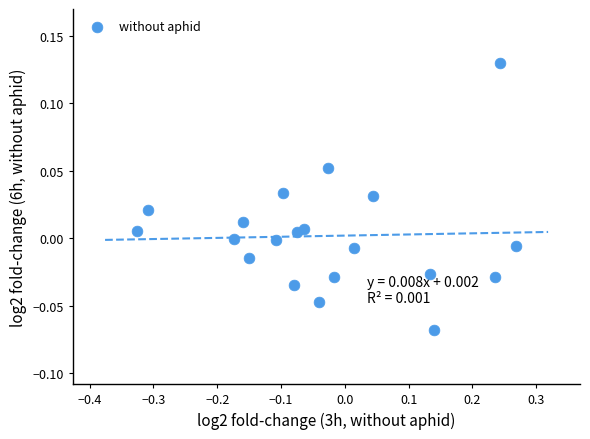

What is the range of X values (max minus min)?

0.6